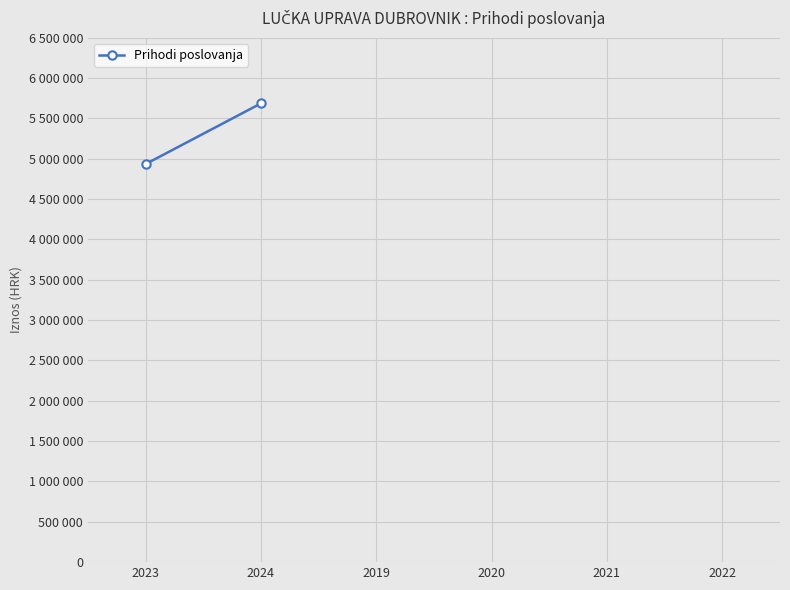

Reading right to left, extract all data points from this chart.

5685541.9	4933477.9